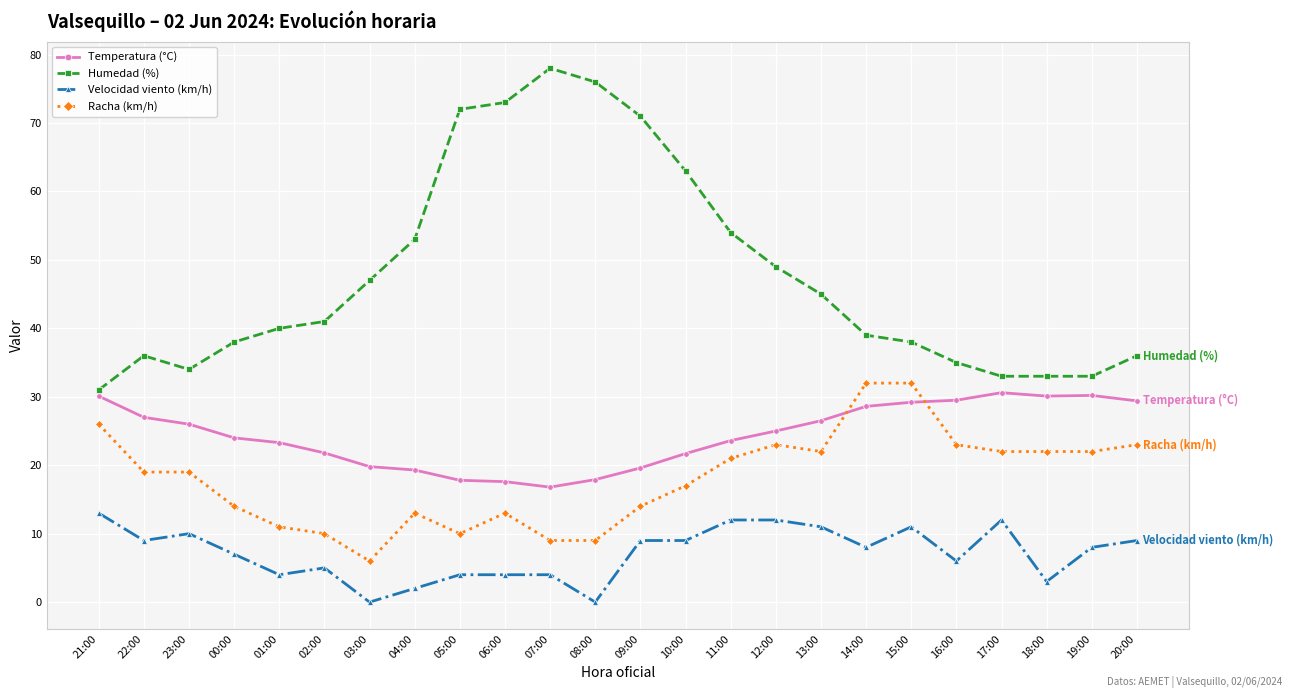

The Humedad (%) series shows 74.0 at 12:00. True or false?

False